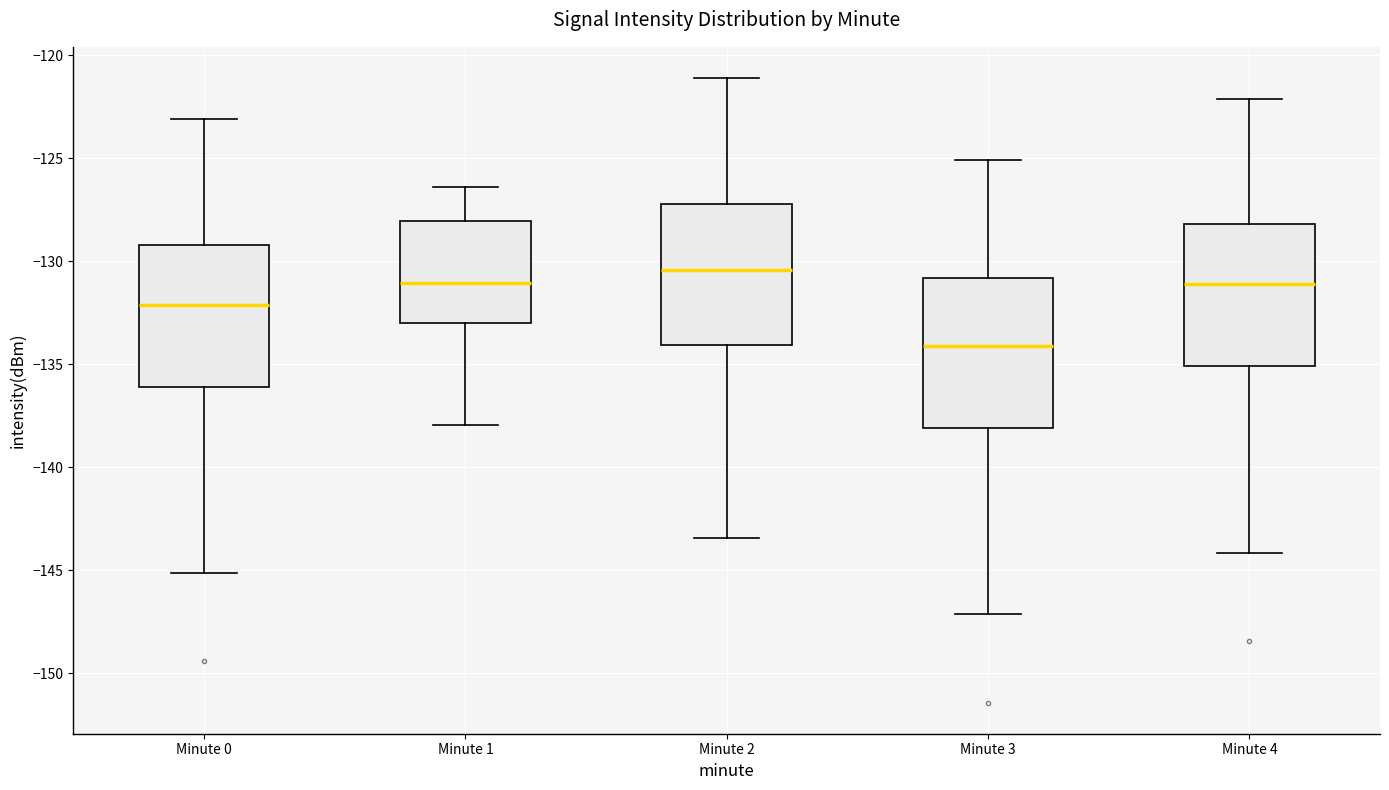

Where does the lower whisker of the box for Minute 3 end on the y-axis? The values are not printed on the chart, so give them approximately, as read against the axis.

-147.0